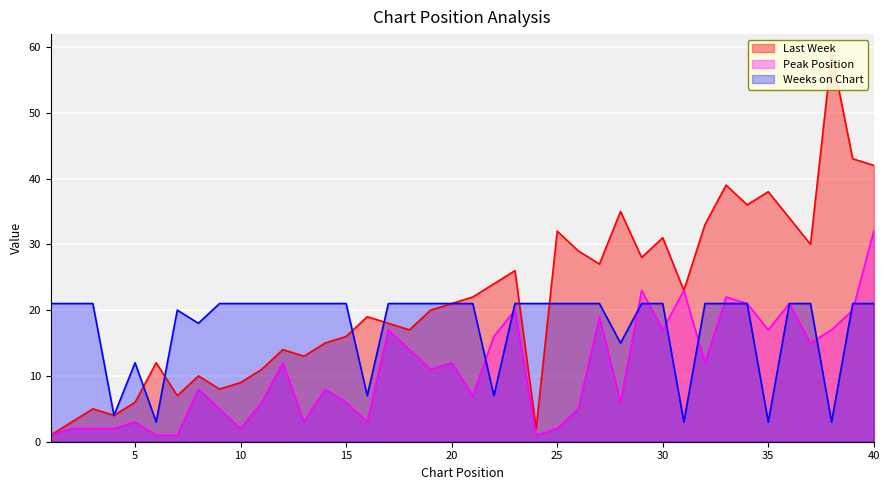

How many series are shown in this chart?

3